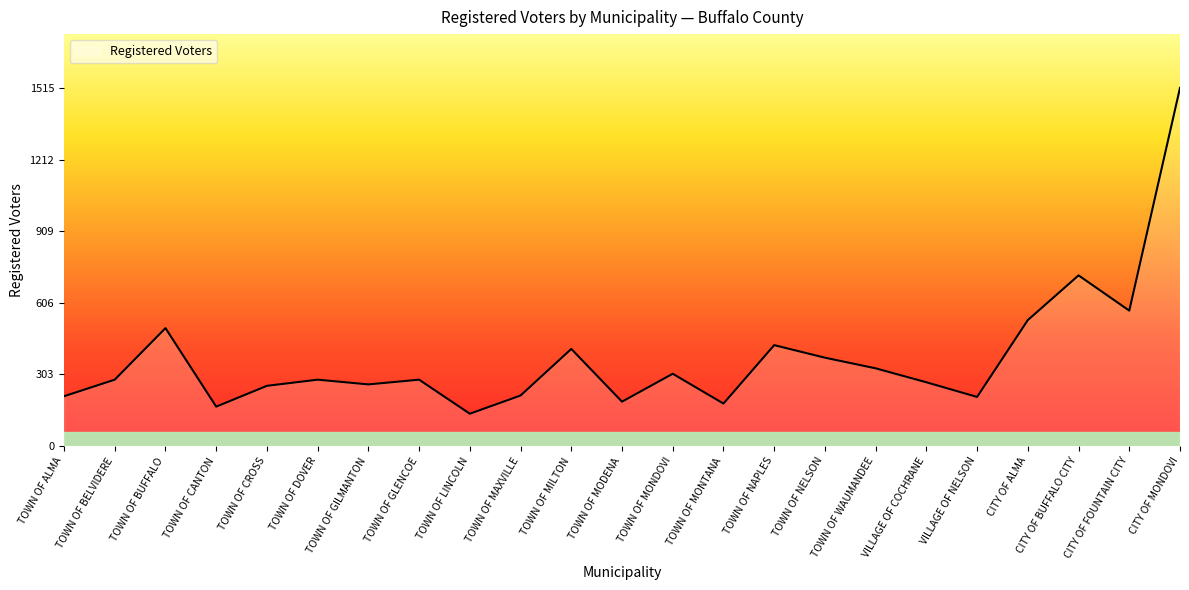

What is the difference between the second highest and second lowest values?

555